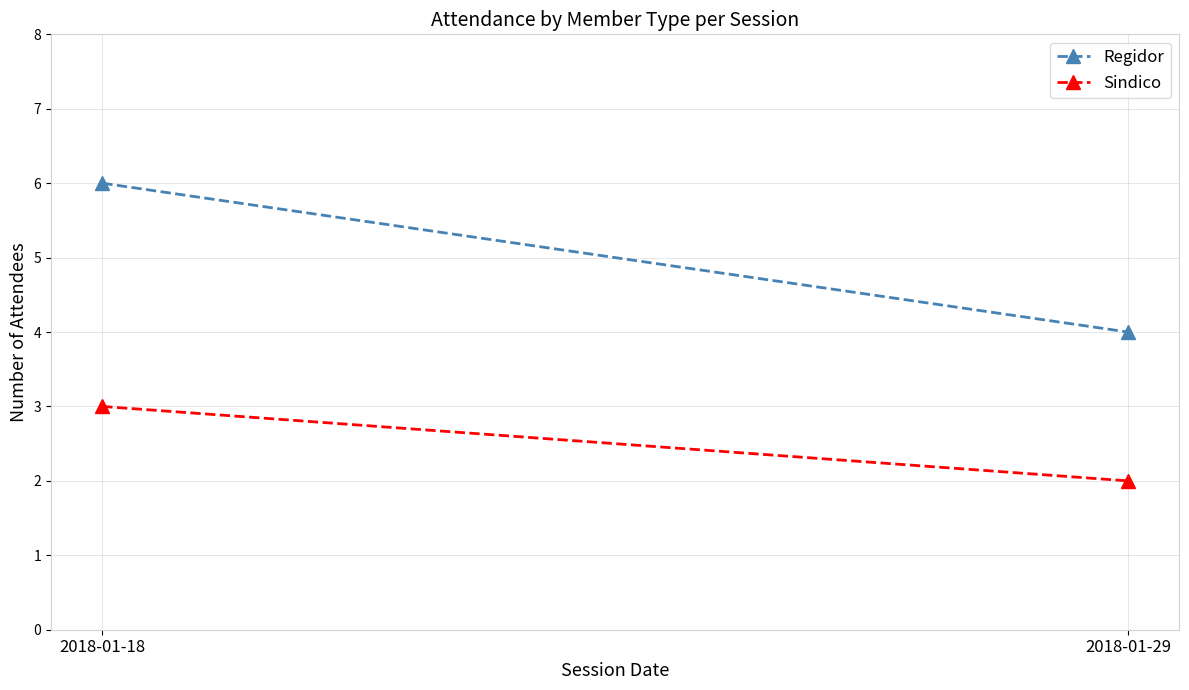

How many data points in Regidor are less than 6?

1